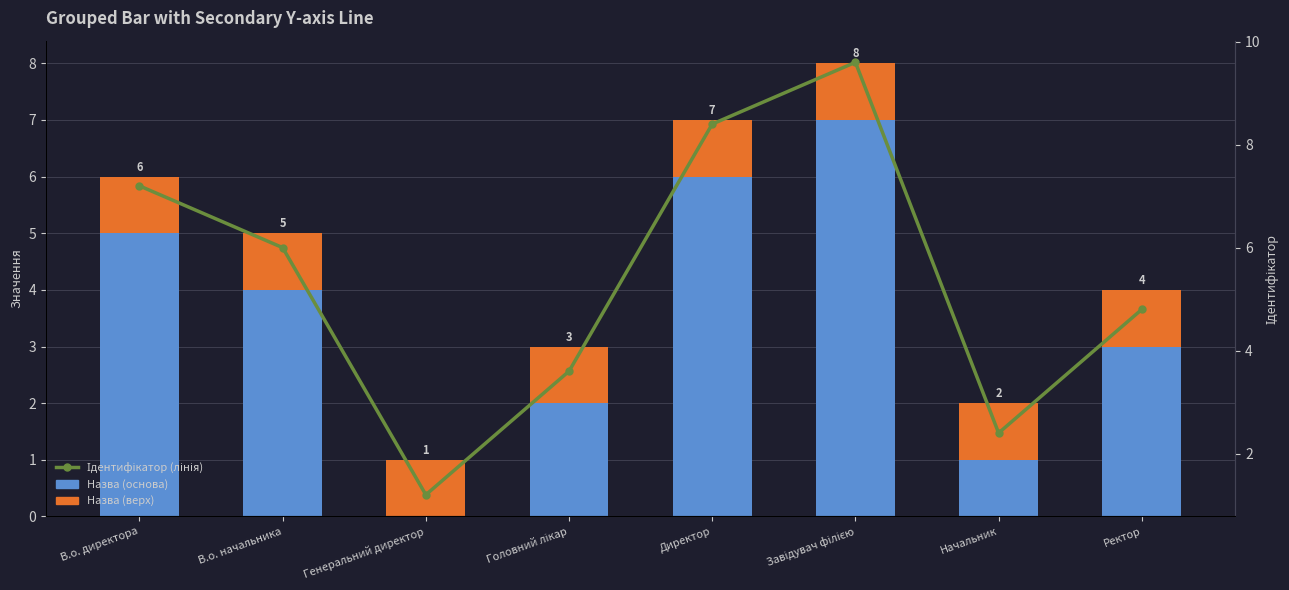

Rank the series by their average value, from highest to lowest.

Ідентифікатор (лінія), Назва (основа), Назва (верх)